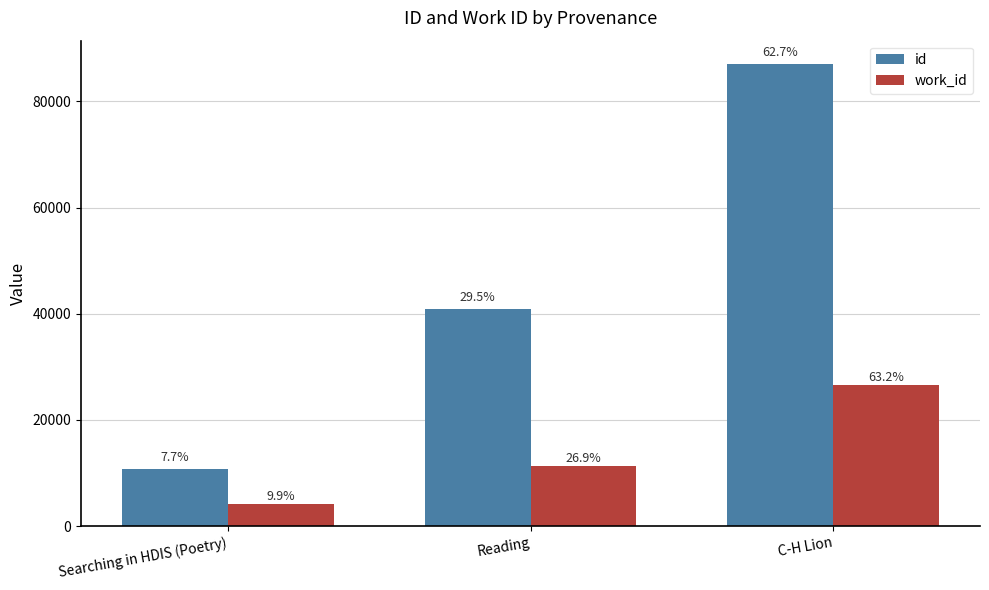

Reading left to right, extract all data points from this chart.

id: Searching in HDIS (Poetry)=10751	Reading=40996	C-H Lion=87094
work_id: Searching in HDIS (Poetry)=4167	Reading=11337	C-H Lion=26589